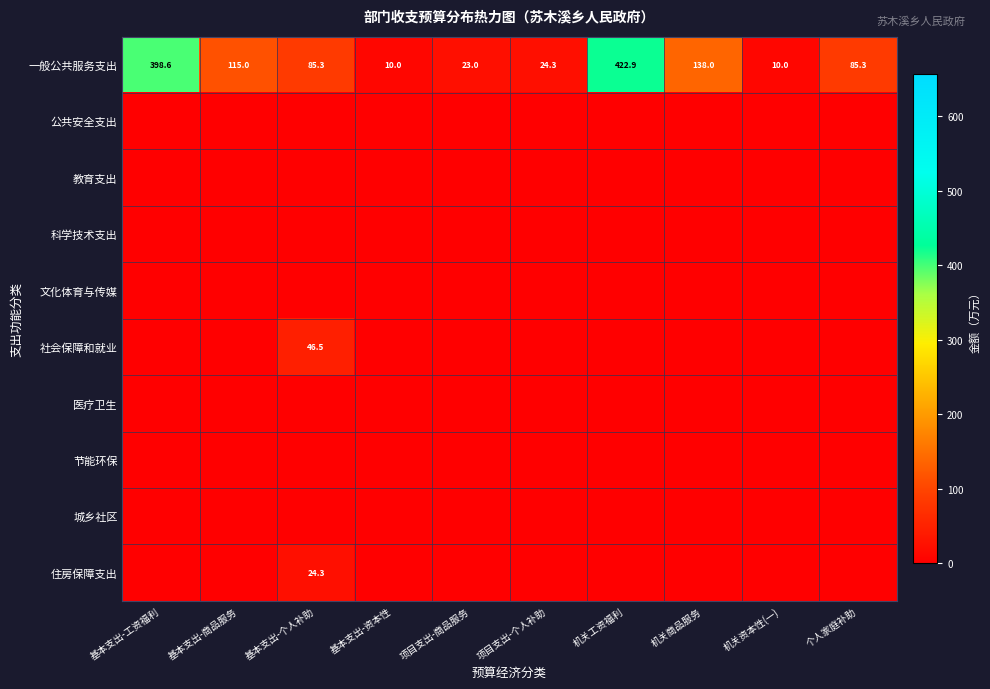

True or false: 一般公共服务支出 has a value of 398.6 at 基本支出-工资福利.

True